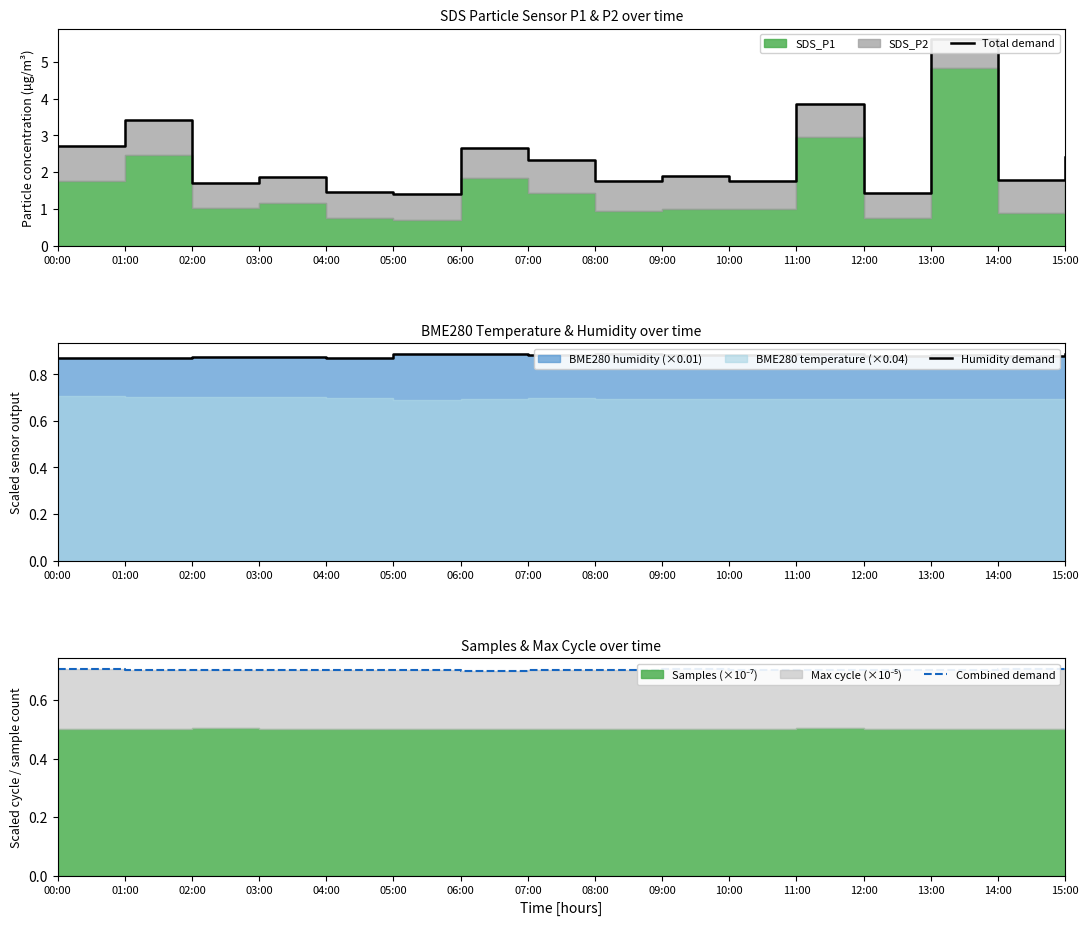

True or false: Combined demand has a value of 0.7 at 04:00.

True